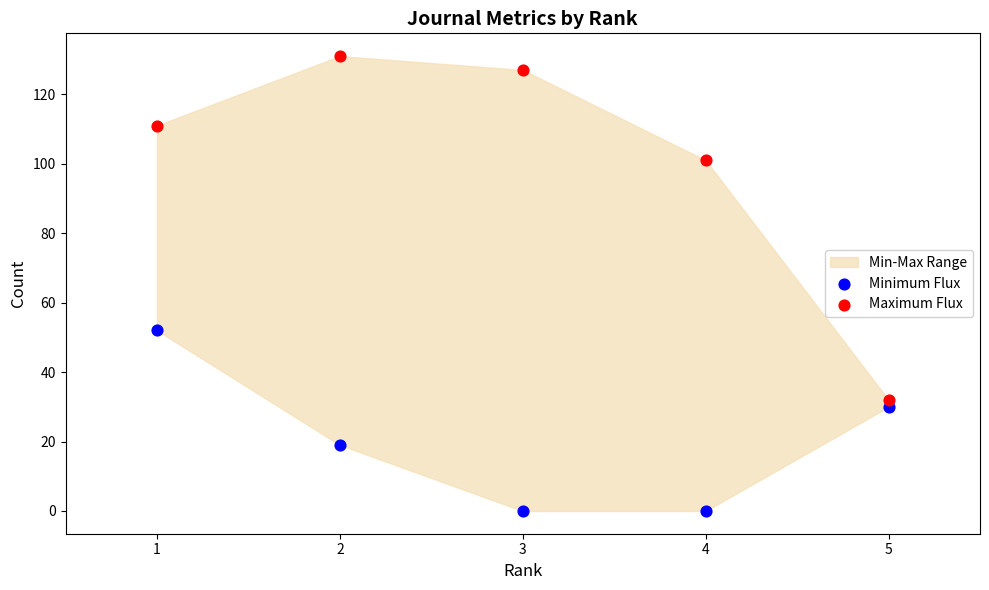

What is the X range (max minus min) for the scatter plot?

4